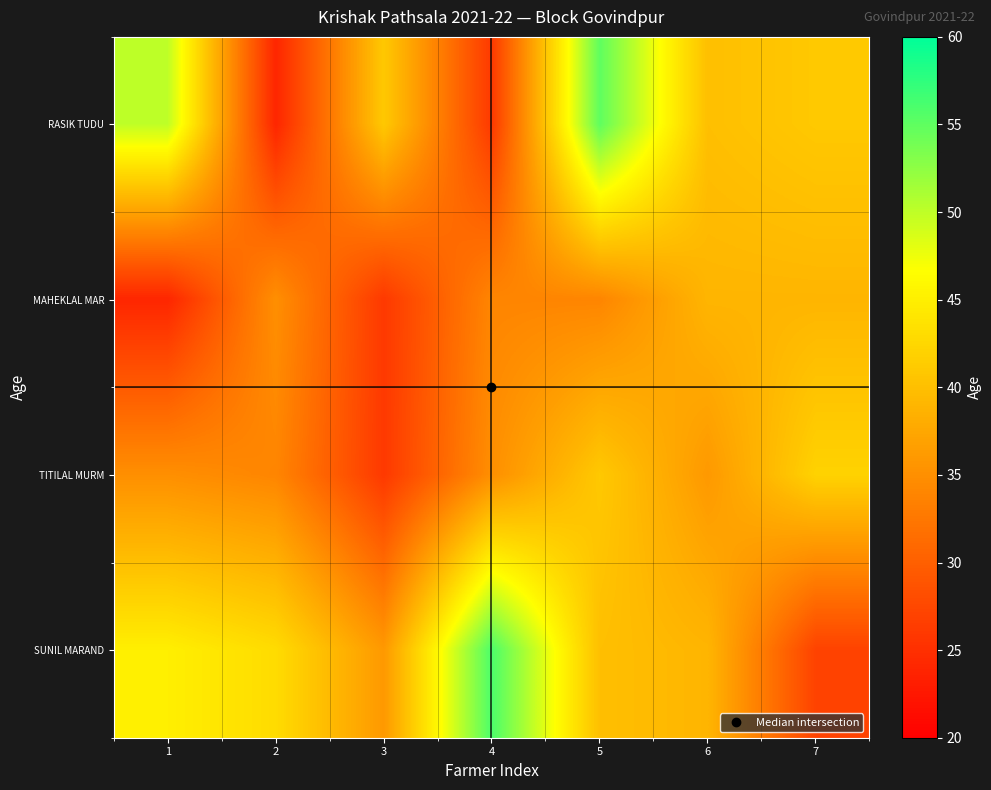

Reading left to right, transcribe all the data shown in this chart.

RASIK TUDU: 1=50	2=24	3=41	4=26	5=55	6=40	7=41
MAHEKLAL MAR: 1=24	2=35	3=26	4=34	5=34	6=39	7=39
TITILAL MURM: 1=35	2=34	3=26	4=35	5=41	6=36	7=42
SUNIL MARAND: 1=45	2=43	3=36	4=56	5=40	6=39	7=27